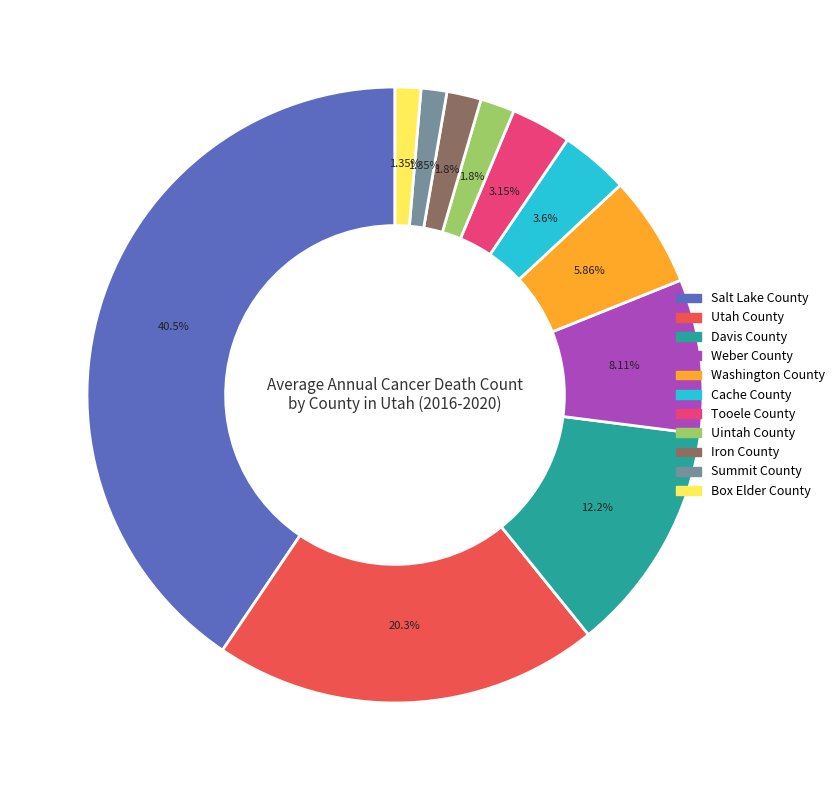

What is the ratio of the value at Cache County to the value at Box Elder County?

2.7